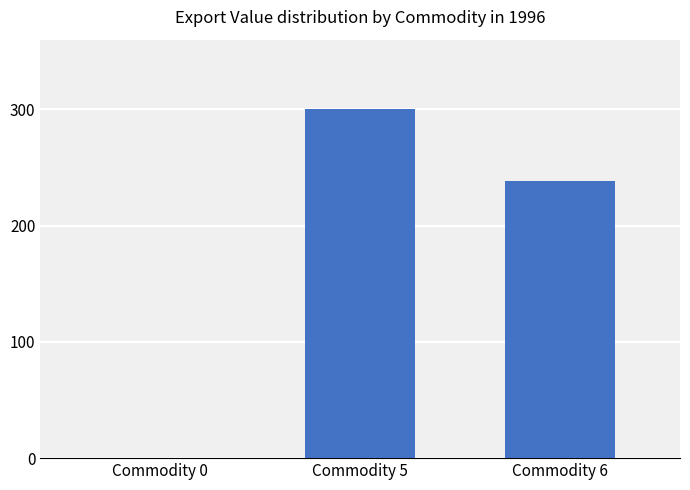

What is the value of the 2nd bar from the left?

4080620